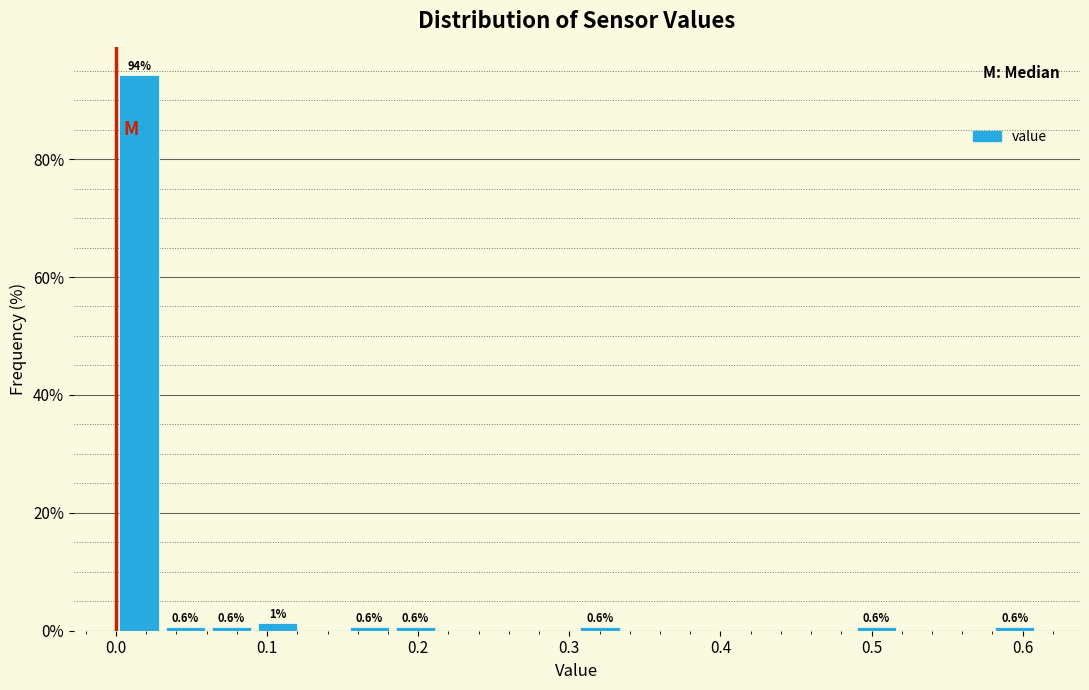

Read against the x-axis, roughly where is the centre of the tallest bar?

0.02